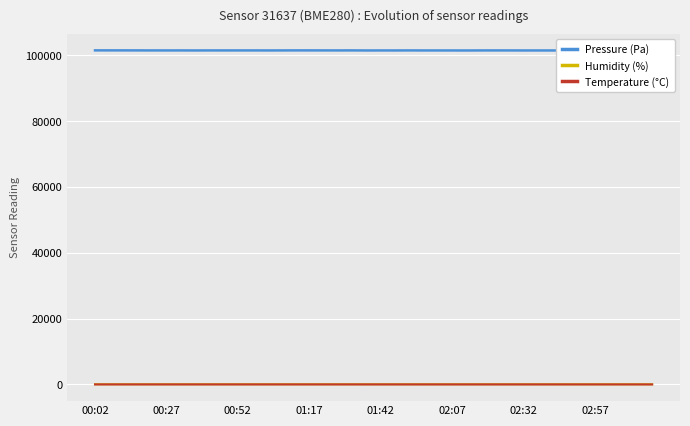

What is the maximum value for Humidity (%)?

61.3